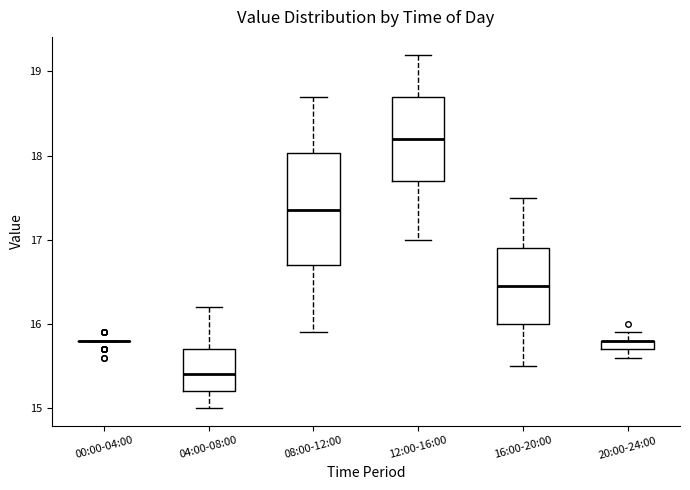

Which box is the tallest, from its lower edge to its upper edge?

08:00-12:00